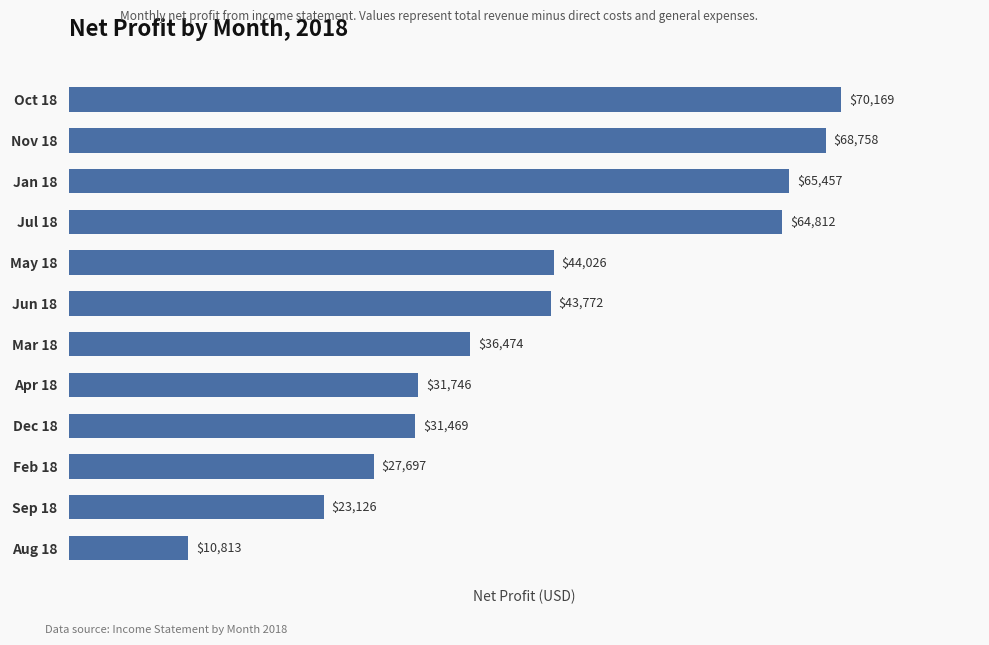

At which category does the chart reach its peak across all series?

Oct 18